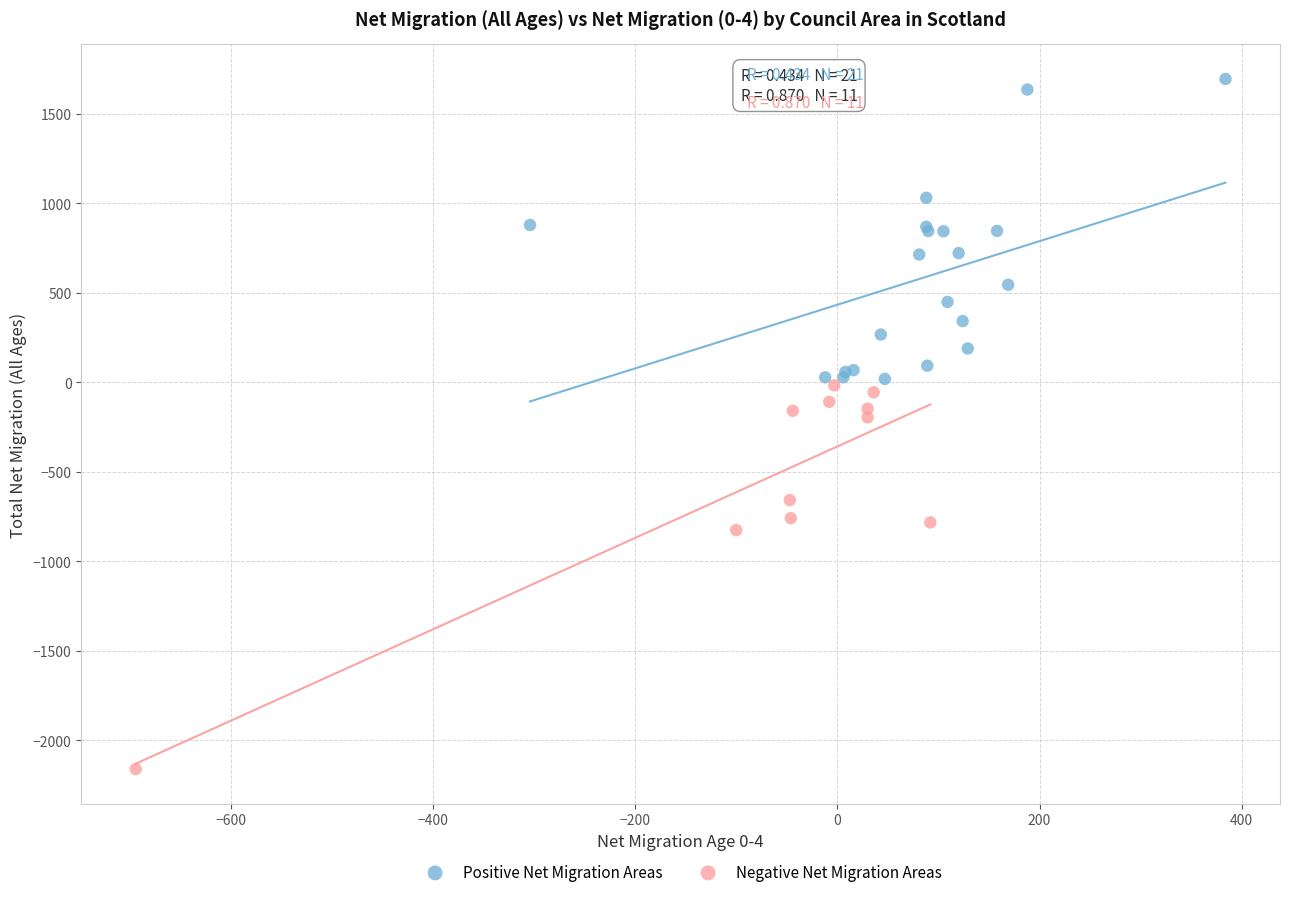

Which series has the widest spread of Y values?

Negative Net Migration Areas